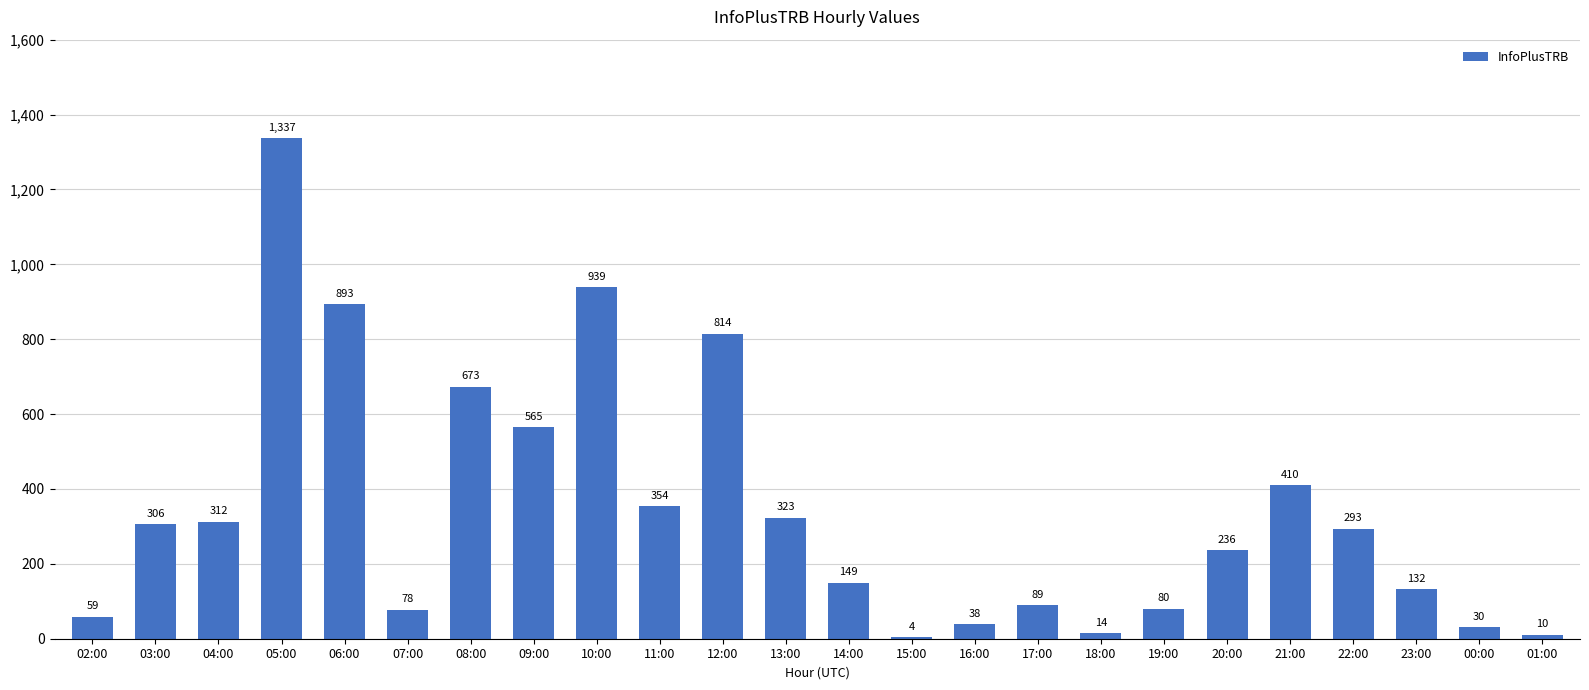

True or false: the data shows 312 at 04:00.

True